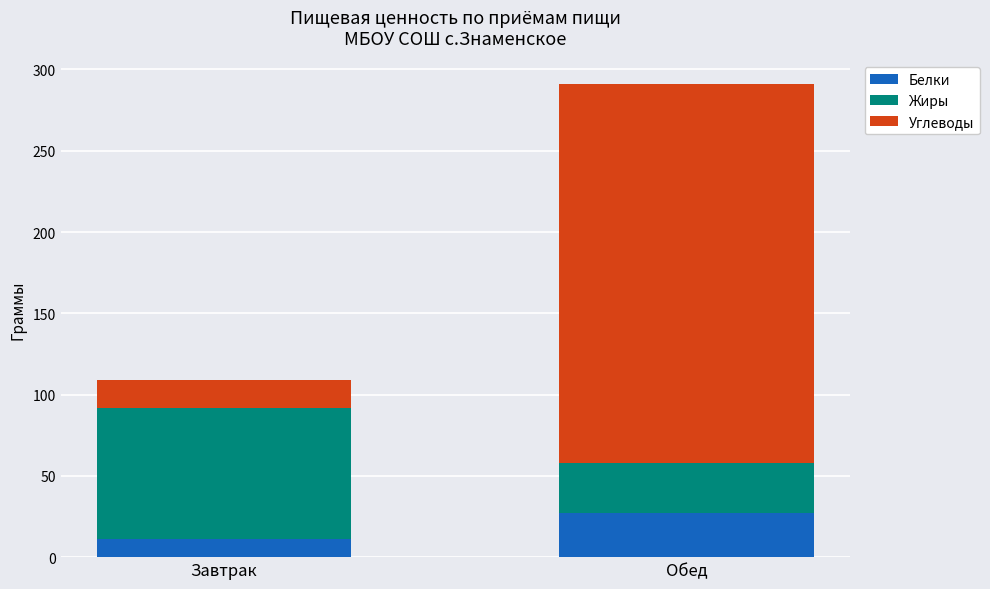

What is the maximum value for Белки?

27